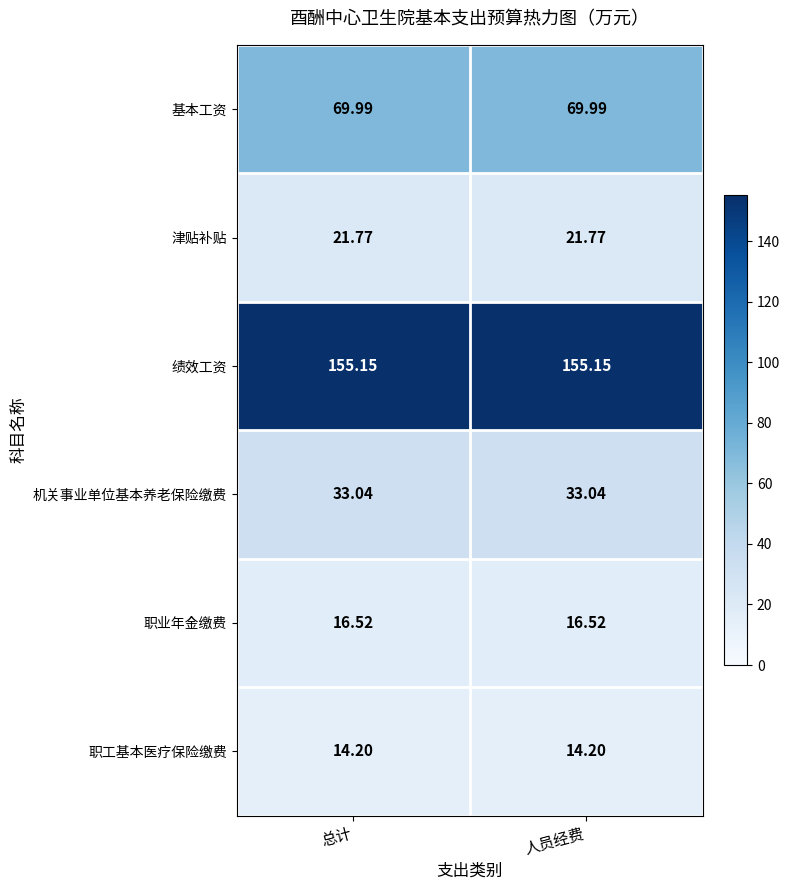

Which series has the largest total across all categories?

绩效工资